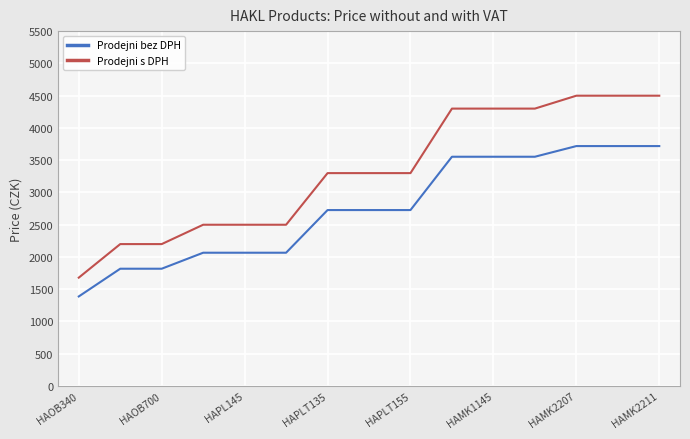

List the series in order of their peak value, lowest first.

Prodejni bez DPH, Prodejni s DPH